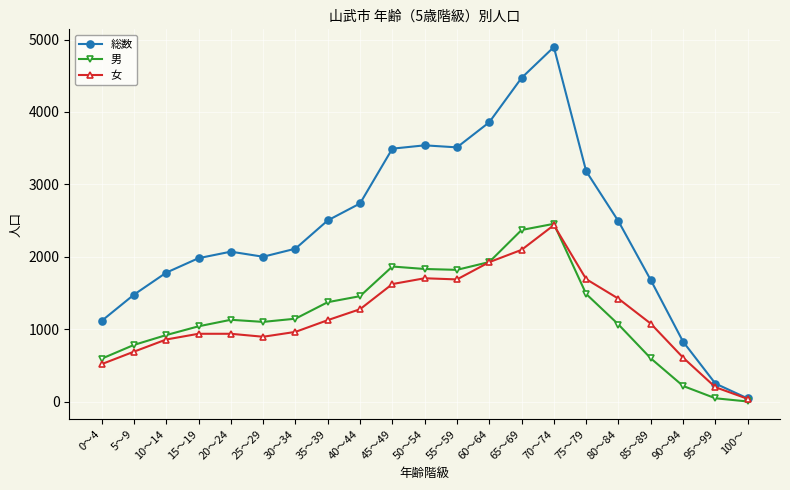

What is the maximum value for 女?

2439